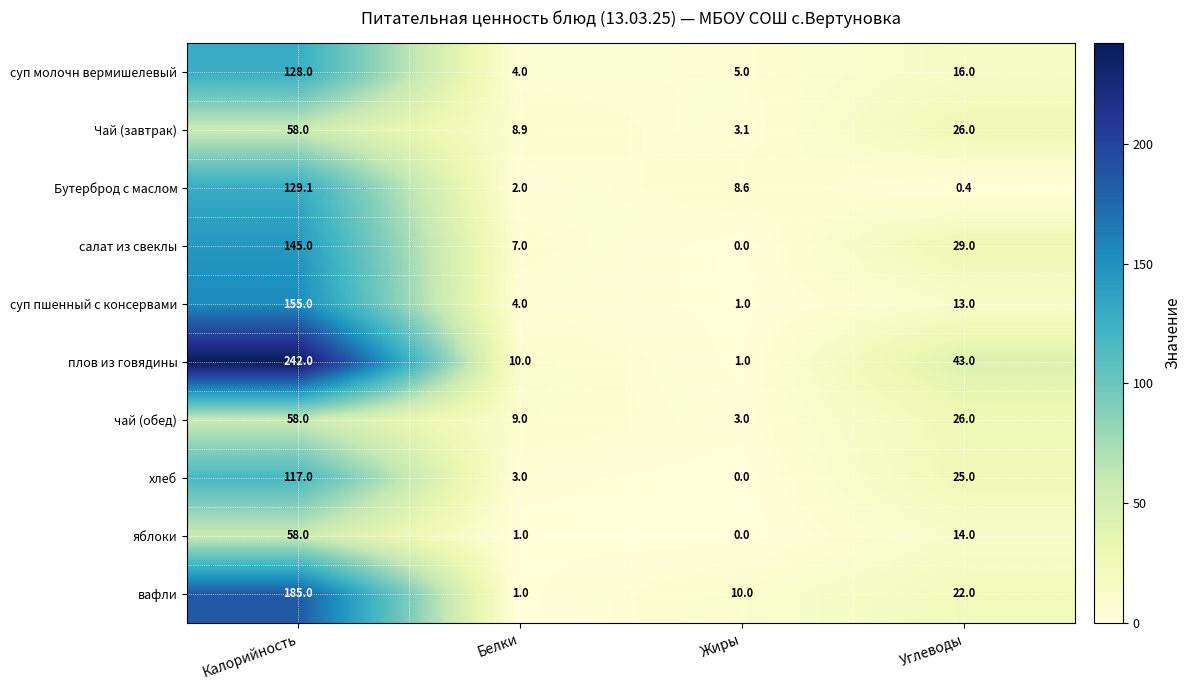

What is the difference between the highest and lowest values at Калорийность?

184.0